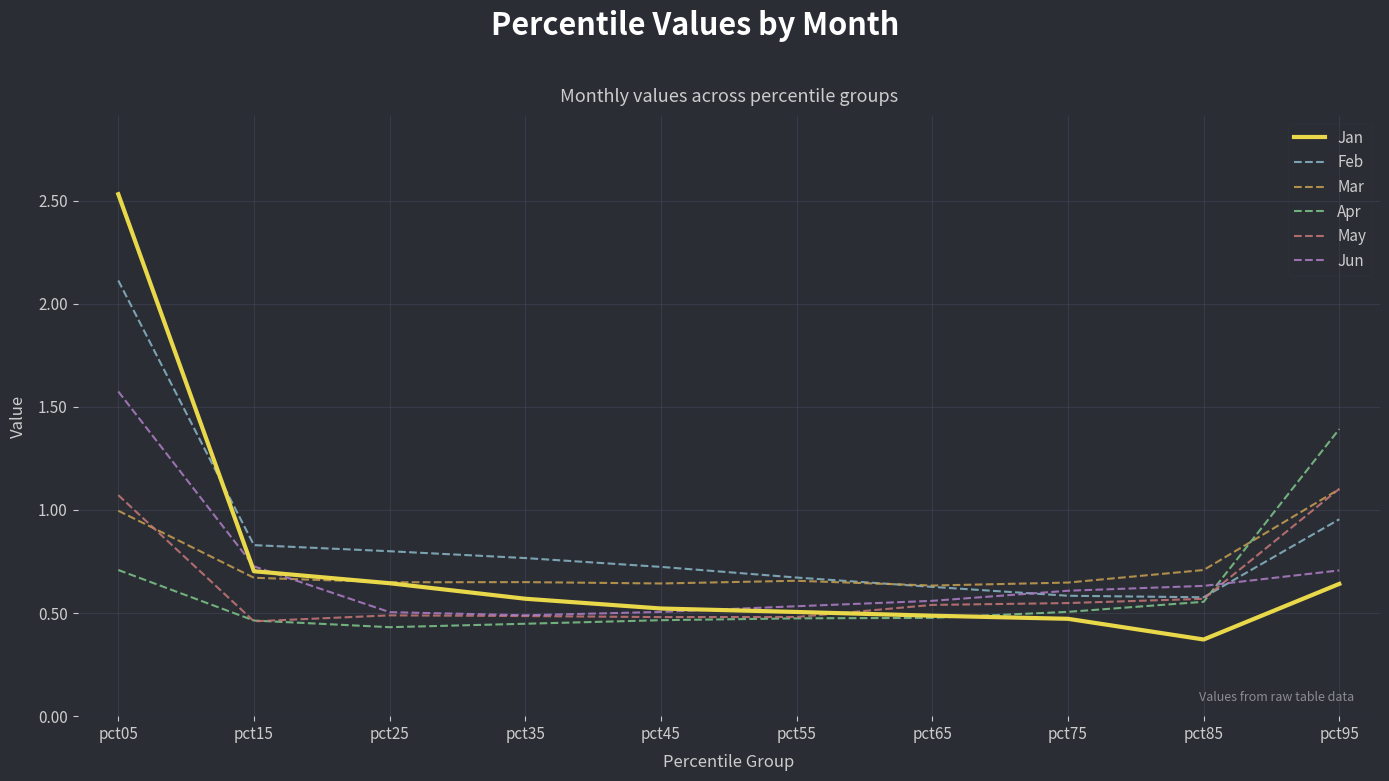

Which label corresponds to the largest value in the chart?

pct05